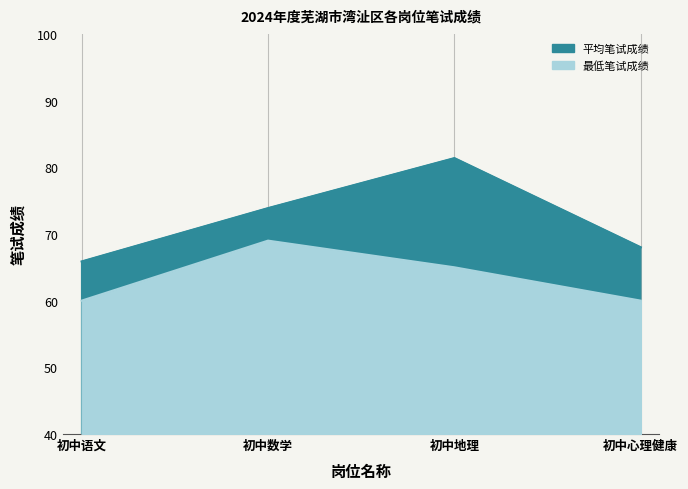

Is it true that 平均笔试成绩 equals 106.2 at 初中心理健康?

False